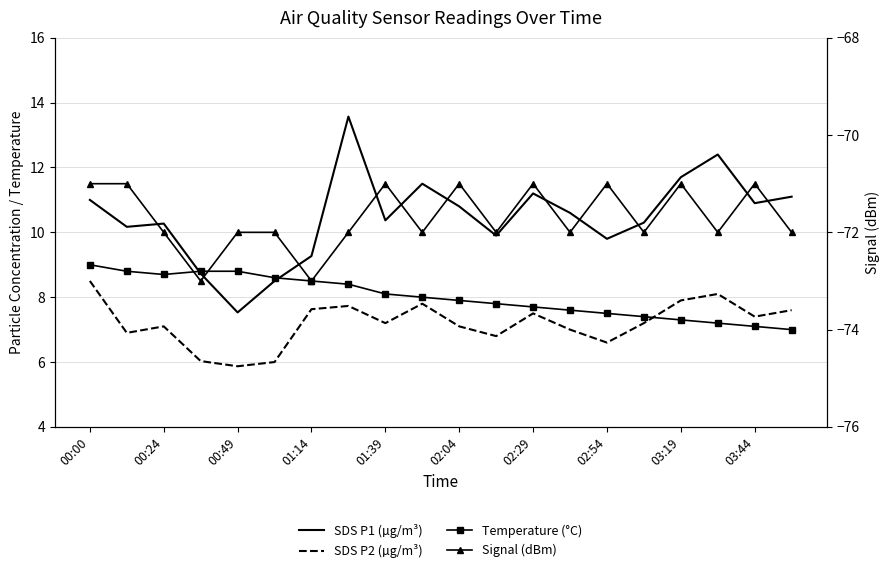

What is the sum of all Signal (dBm) values?

-1434.0